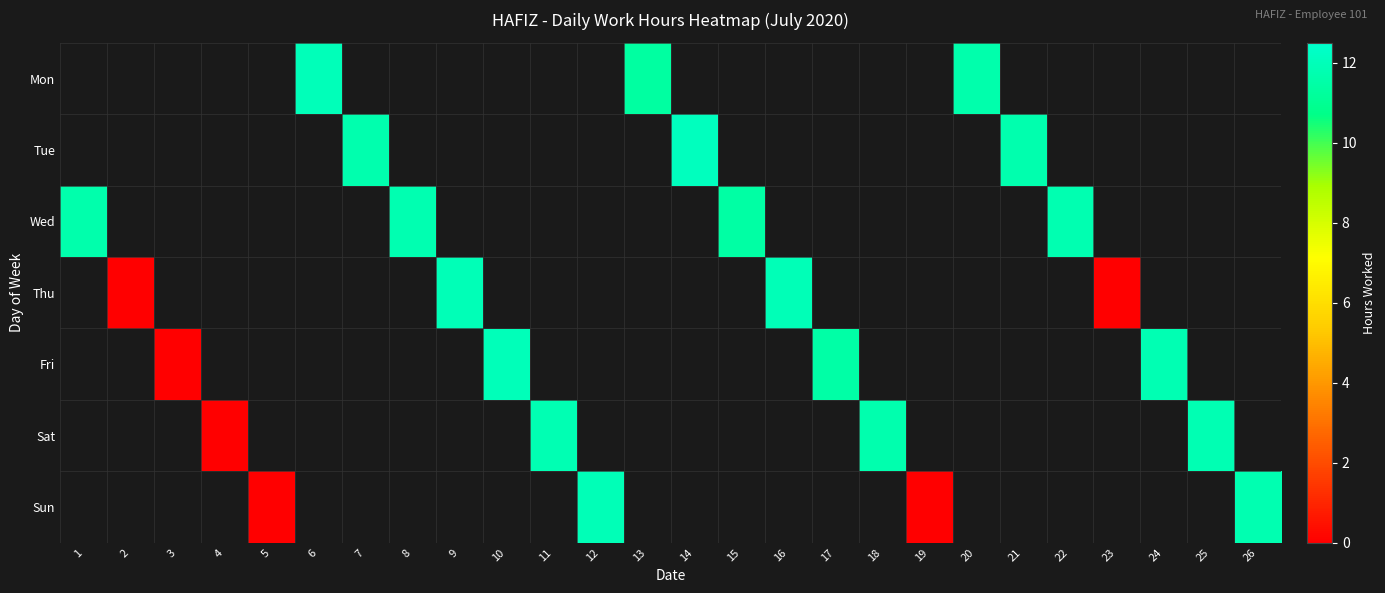

What is the maximum value shown in the chart?

12.2